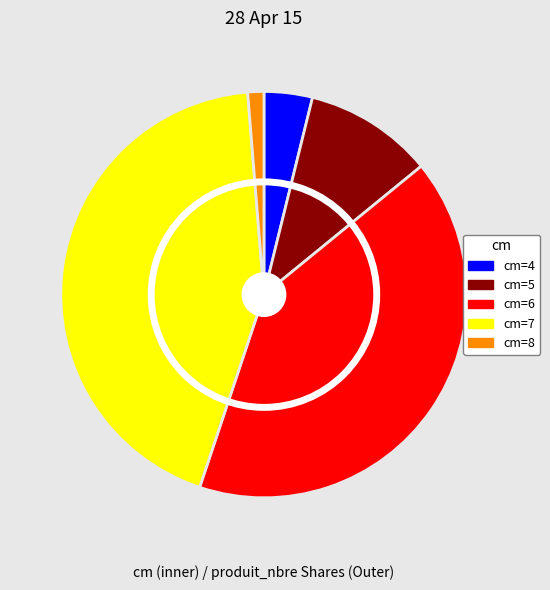

What is the smallest slice in the pie chart?

8